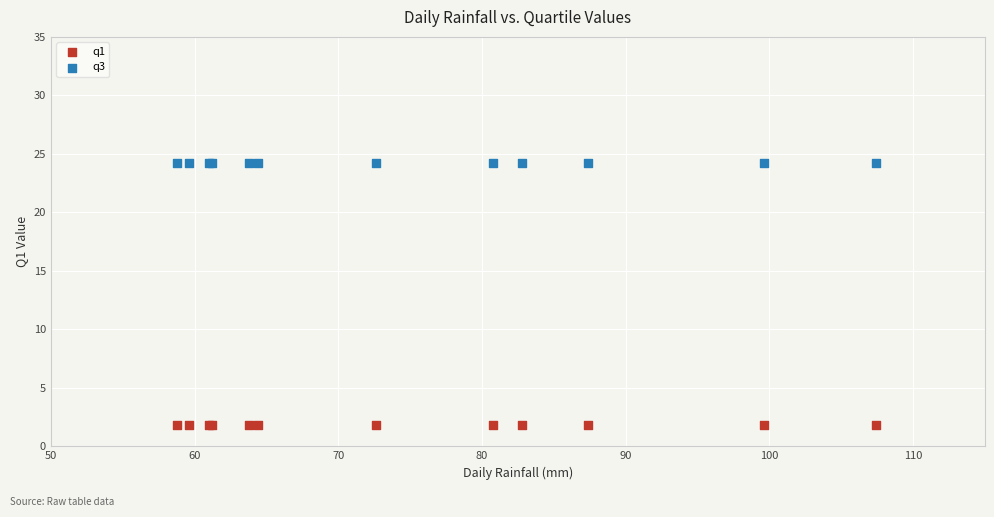

Which series reaches the maximum Y coordinate?

q3